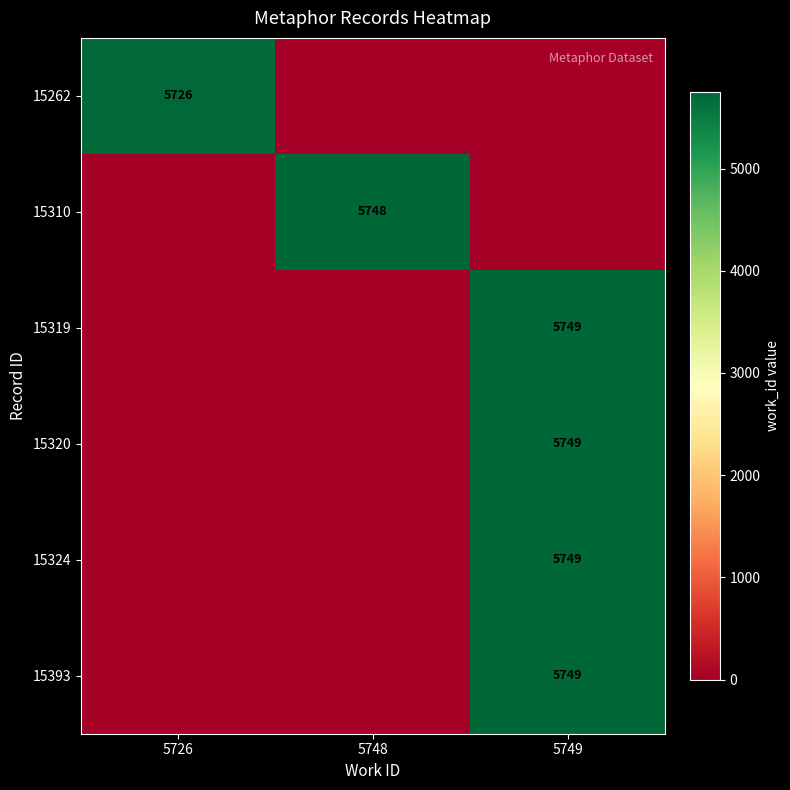

True or false: 15393 has a value of 3314 at 5749.

False